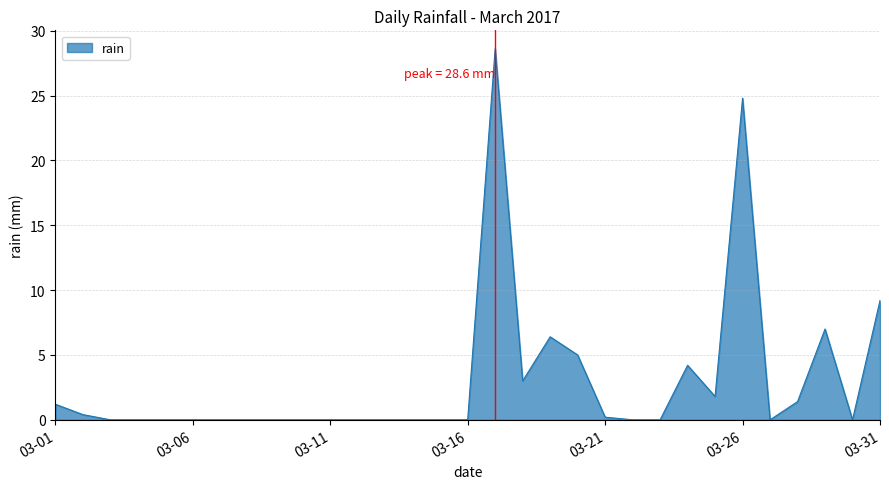

What is the greatest value displayed?

28.6